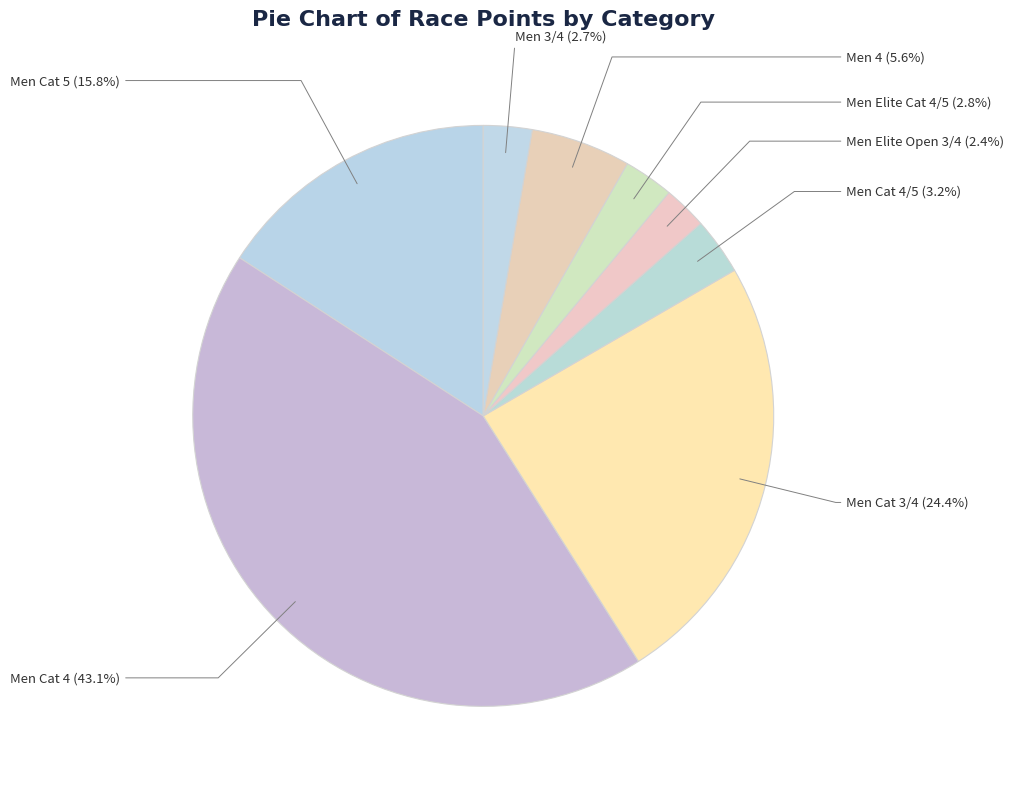

To the nearest percent, what is the average slice percentage?

12%